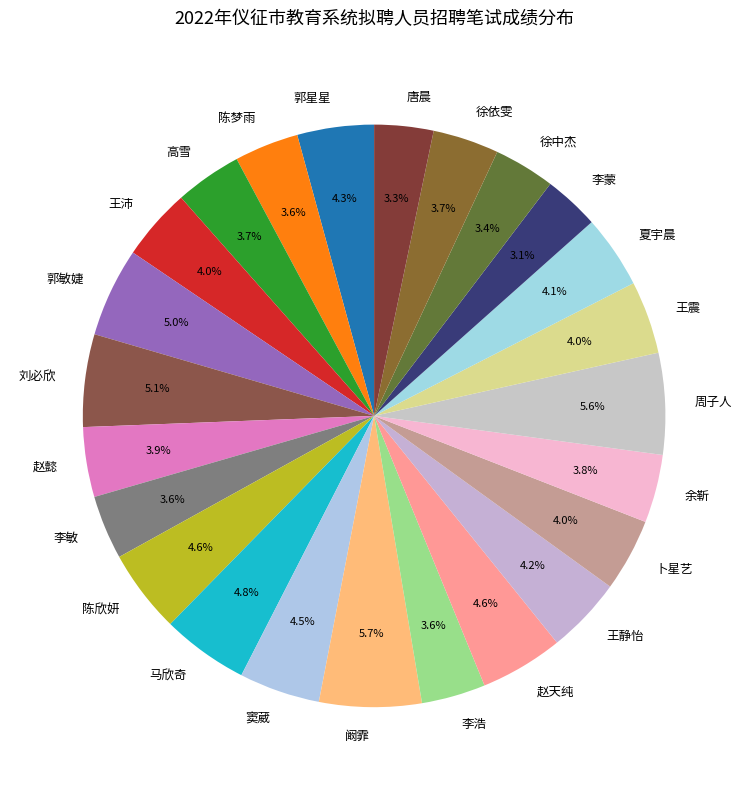

Is 王震 the majority of the pie?

No